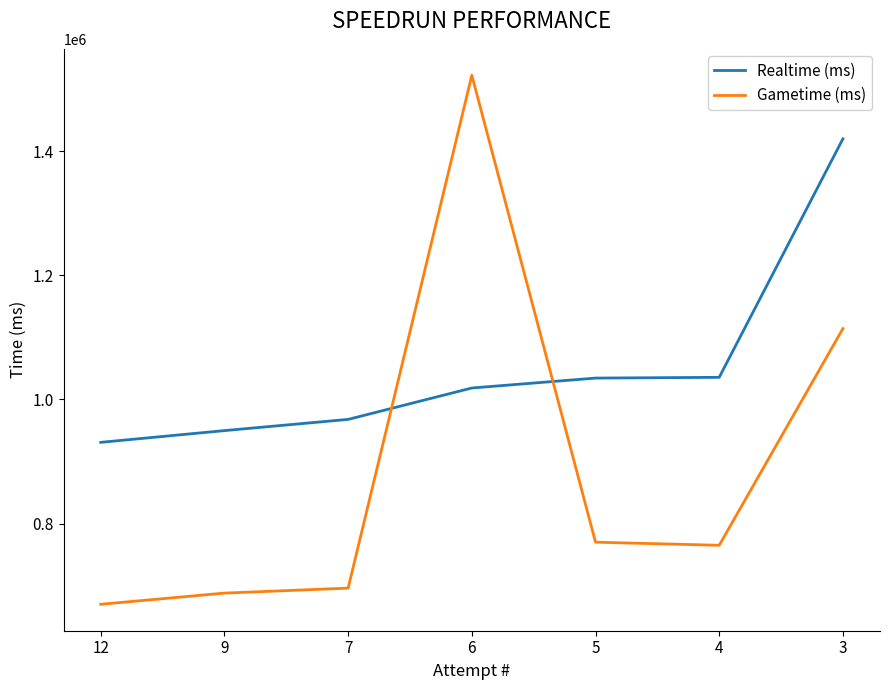

Which category has the highest value across all series?

6